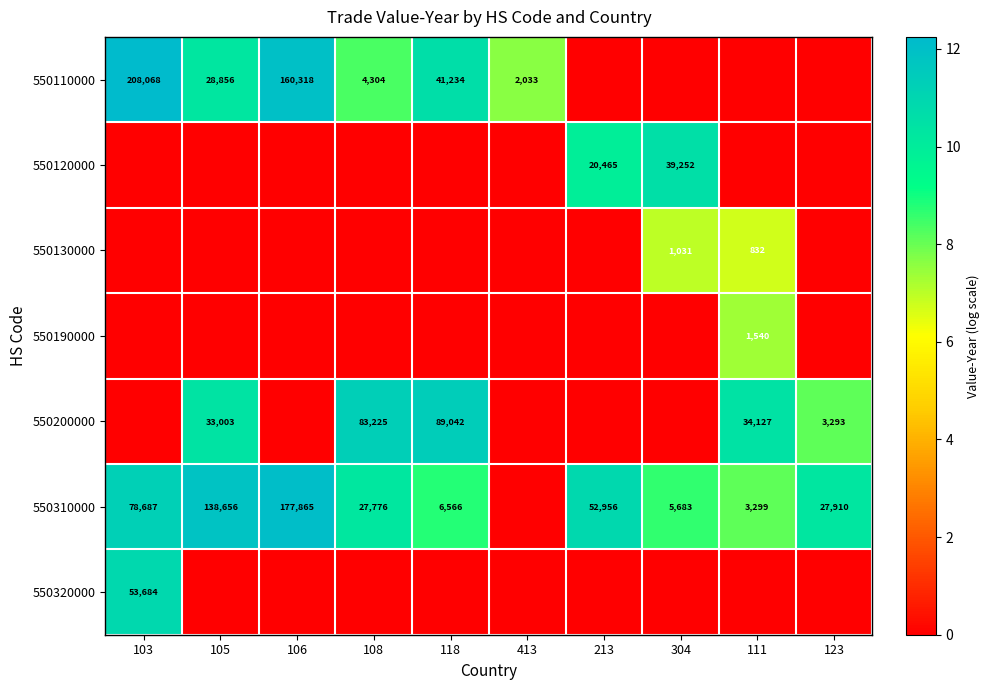

Between 108 and 304, which is larger?

108